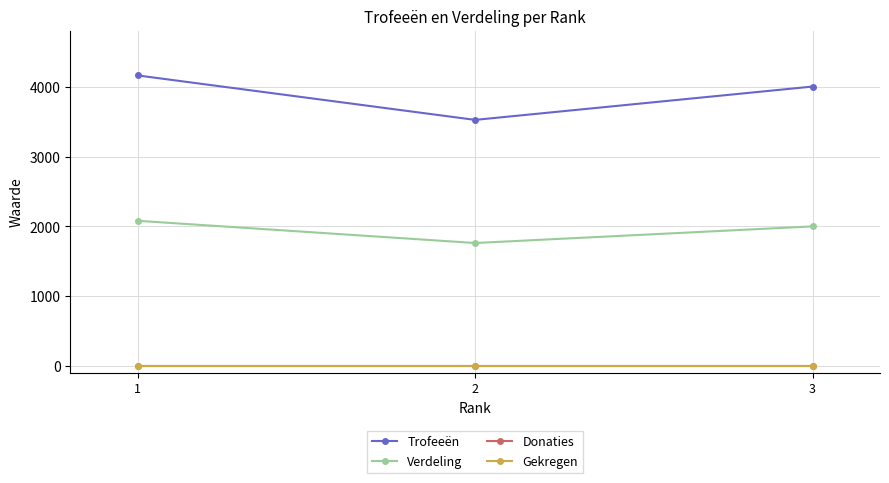

The Trofeeën series shows 4001 at 3. True or false?

True